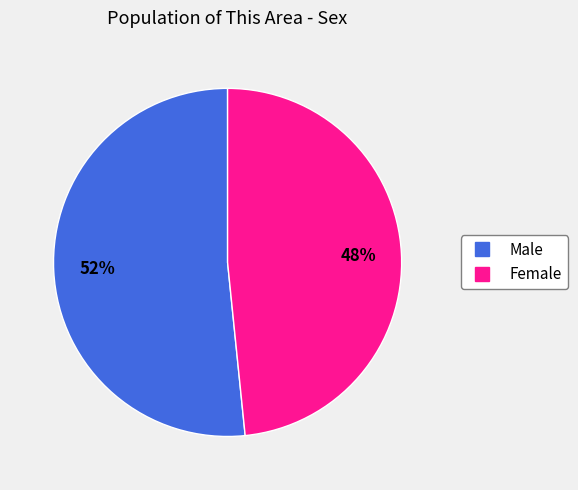

Is the sum of Female and Male greater than half?

Yes